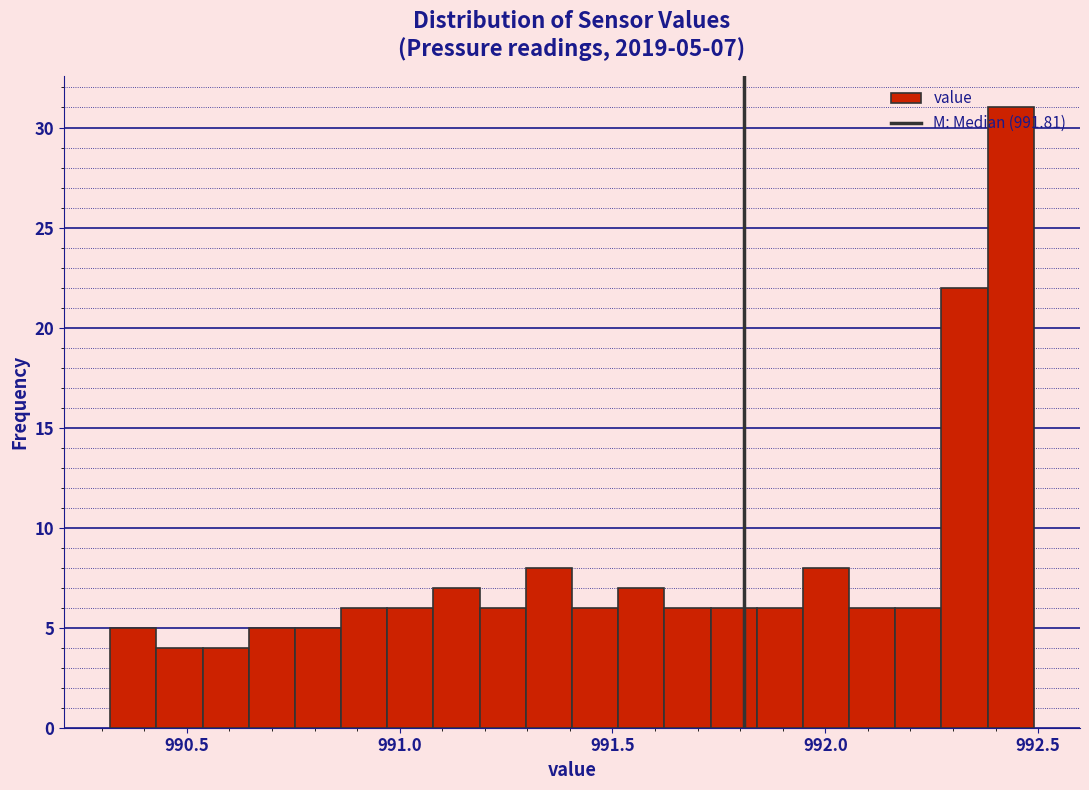

Around what value on the x-axis is the tallest bar? Give the approximate position of its centre, as read against the axis.

992.45